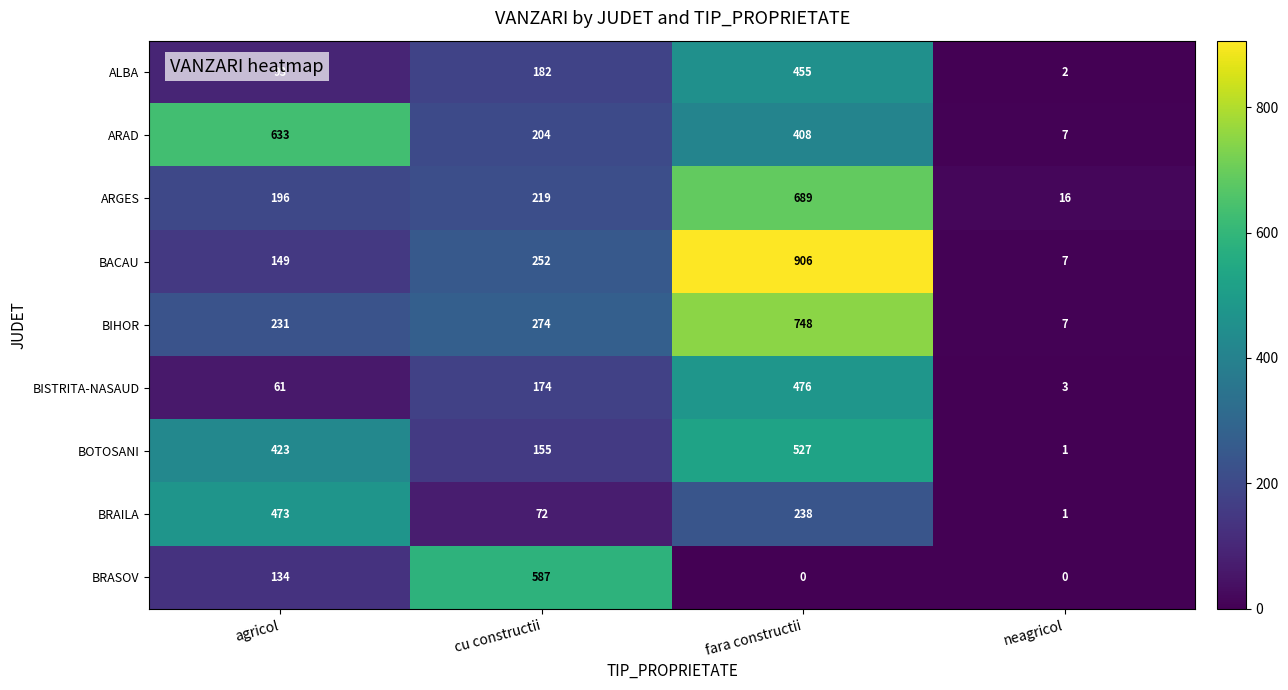

At which category is the sum across all series the highest?

fara constructii